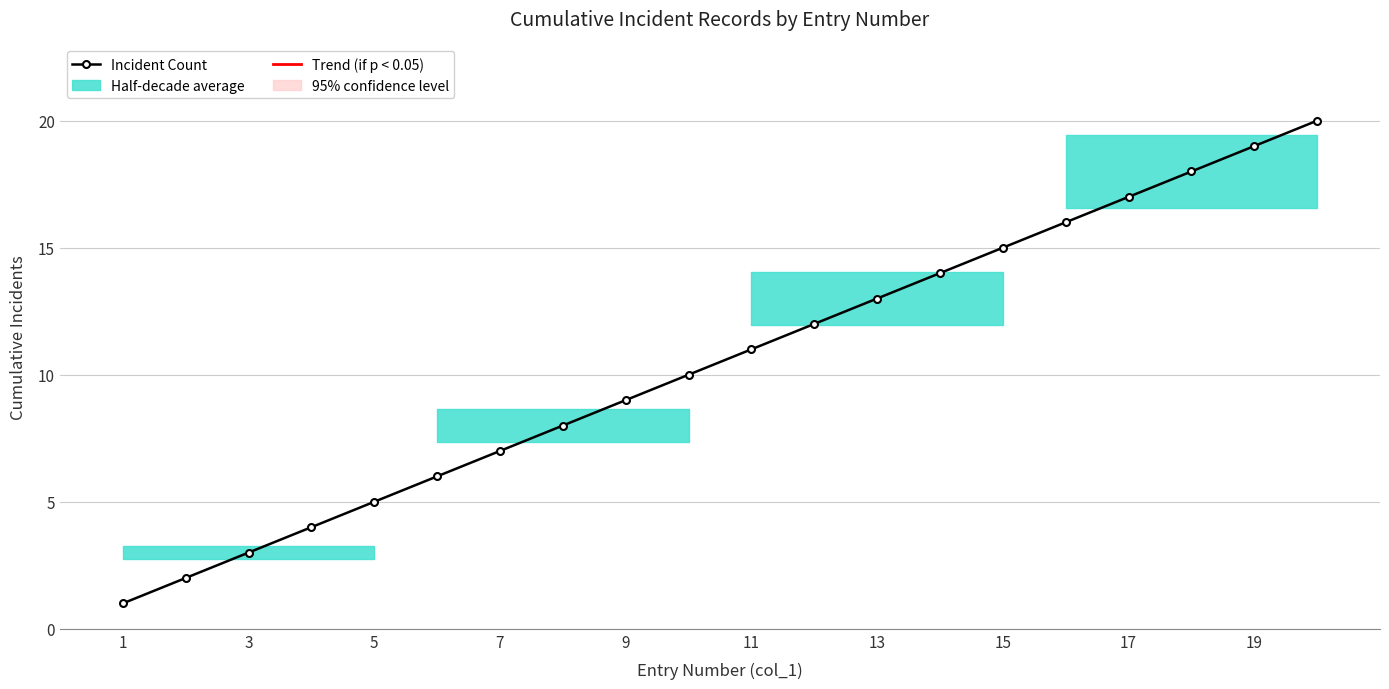

What is the maximum value shown in the chart?

20